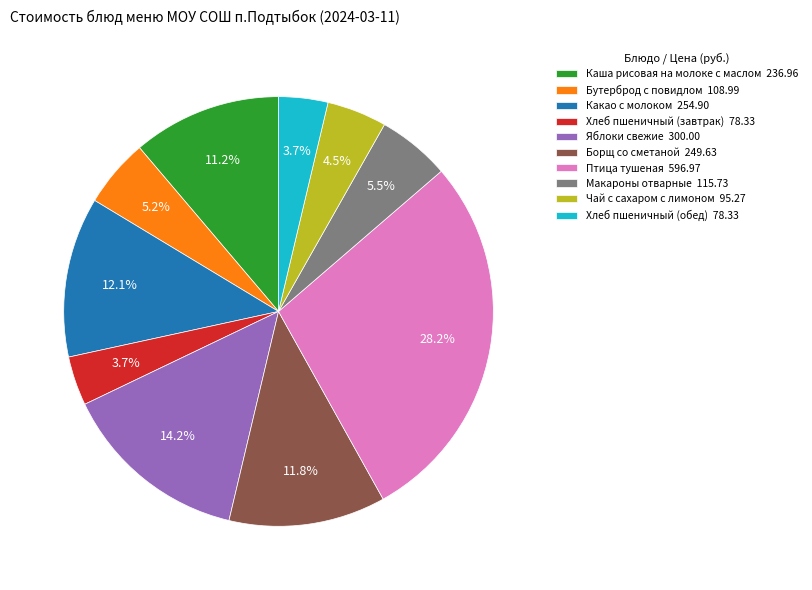

Combined, what portion of the pie is Хлеб пшеничный (завтрак) and Яблоки свежие?

17.9%